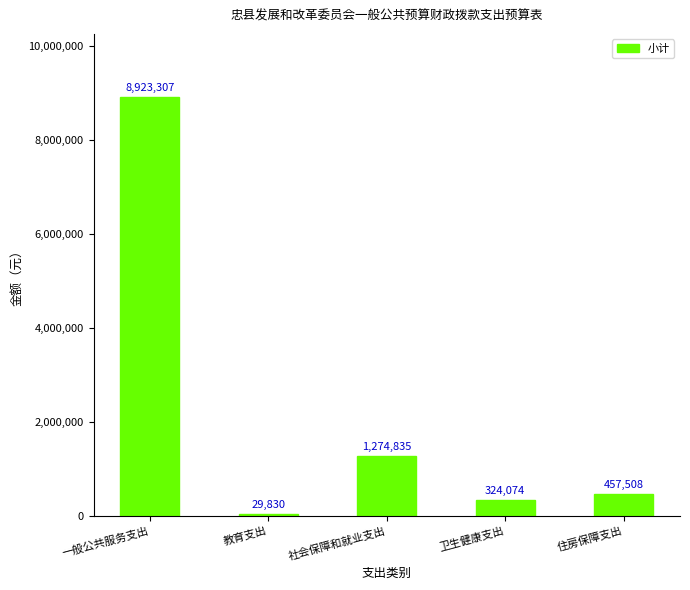

The chart shows a value of 1274835 at 社会保障和就业支出. True or false?

True